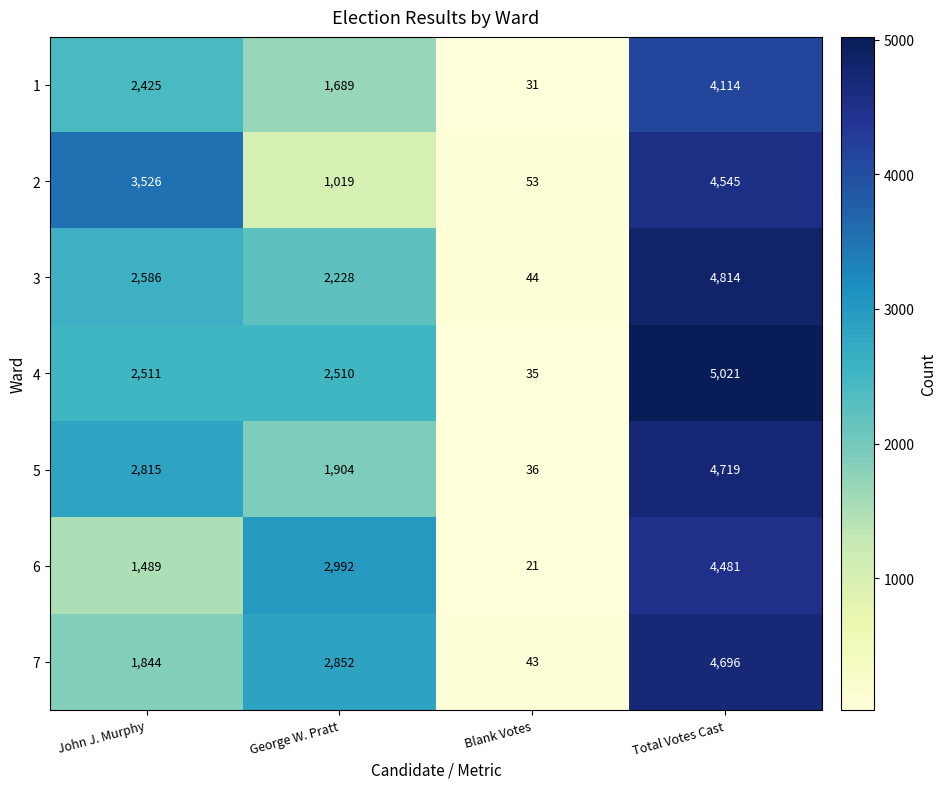

What is the total value across all series at Total Votes Cast?

32390